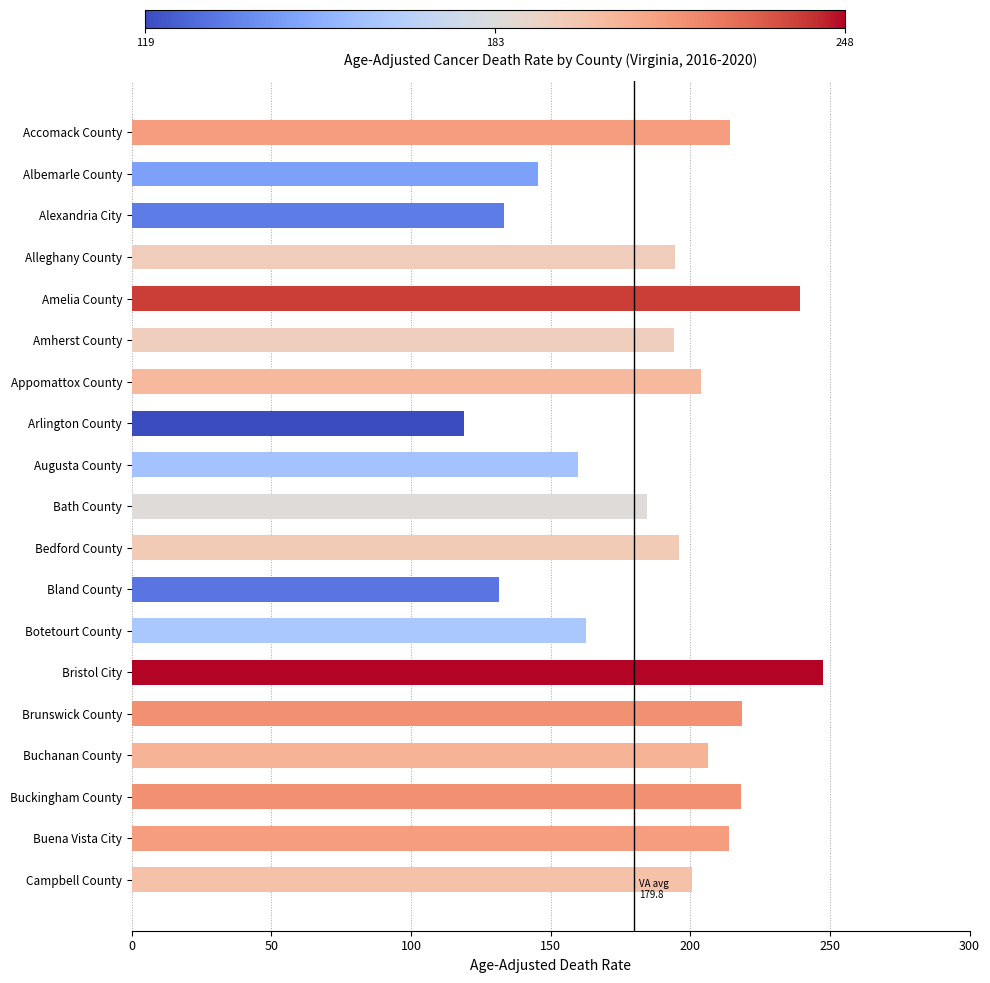

What is the value of the 9th bar from the top?

159.7